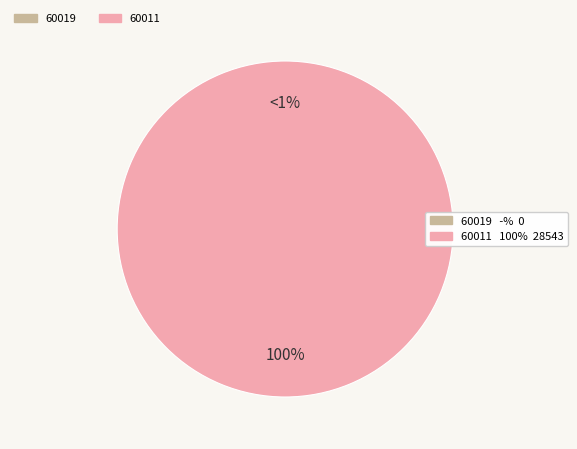

What is the smallest slice in the pie chart?

60019